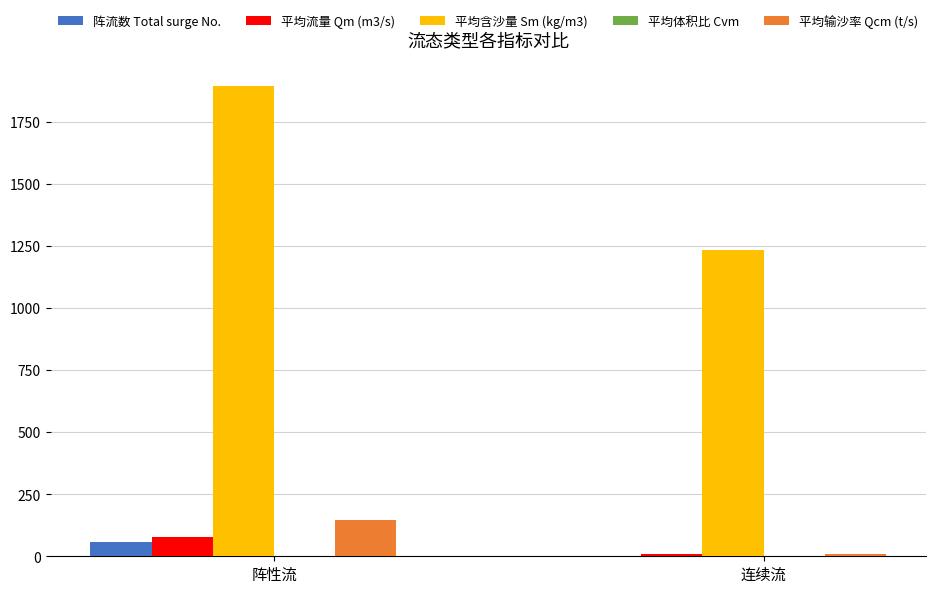

Which category has the highest value in the 平均含沙量 Sm (kg/m3) series?

阵性流